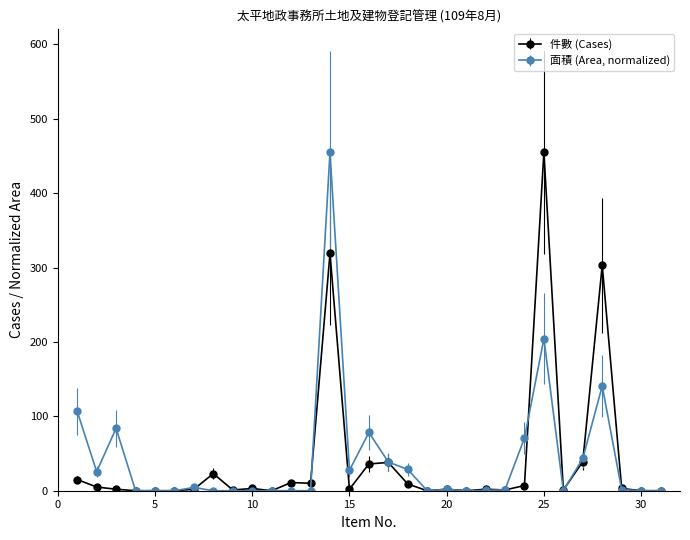

What is the maximum value shown in the chart?

455.0